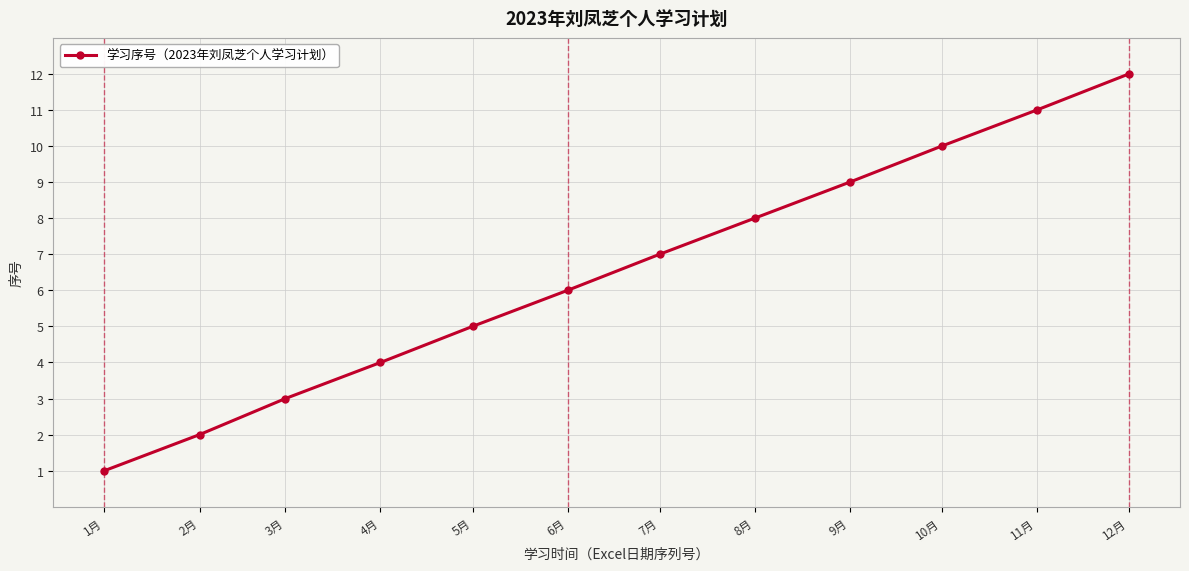

Does the chart have visible grid lines?

Yes